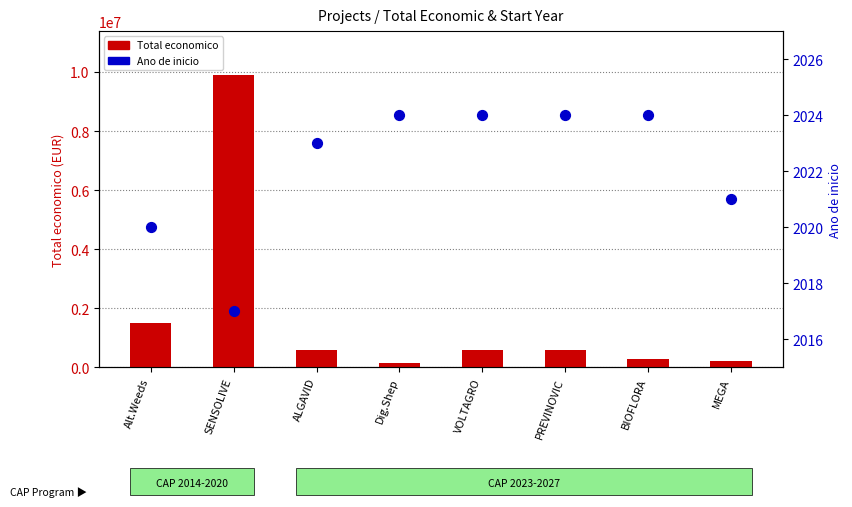

What is the total value across all series at ALGAVID?

601906